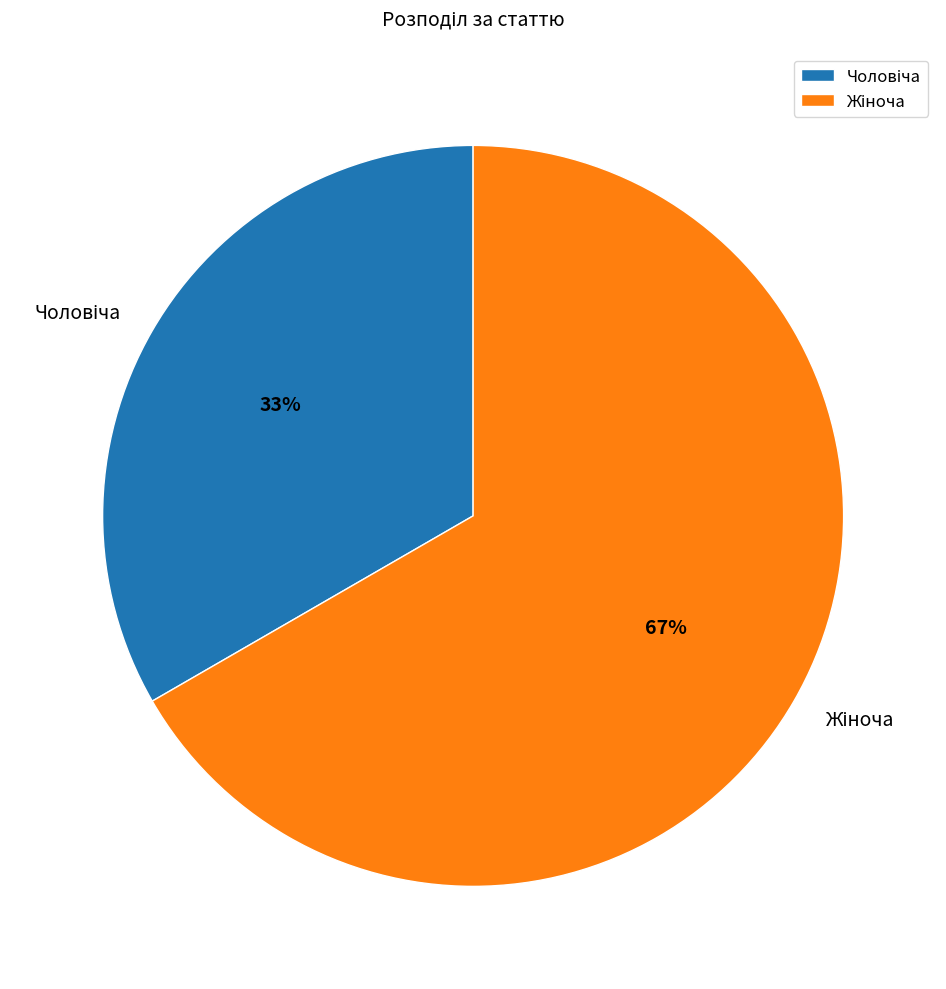

To the nearest percent, what is the average slice percentage?

50%